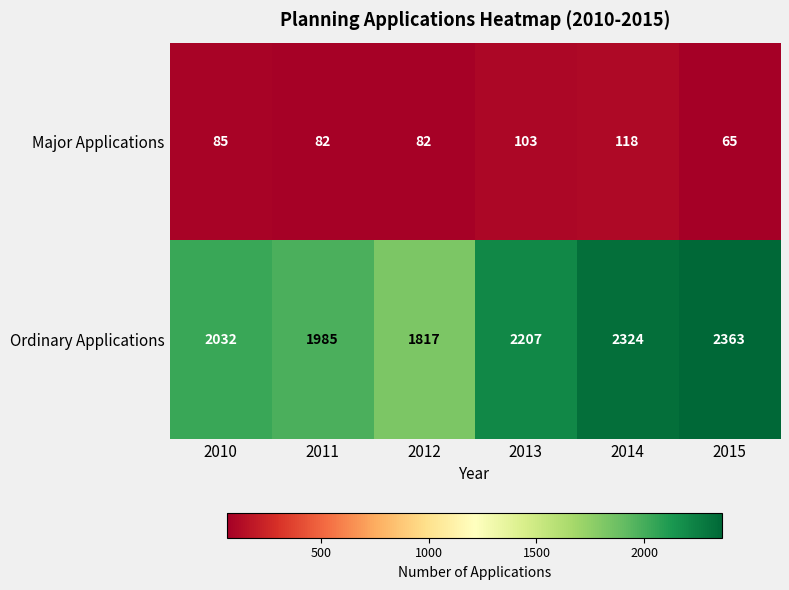

Read the Major Applications value at 2013, to the nearest 10.

100